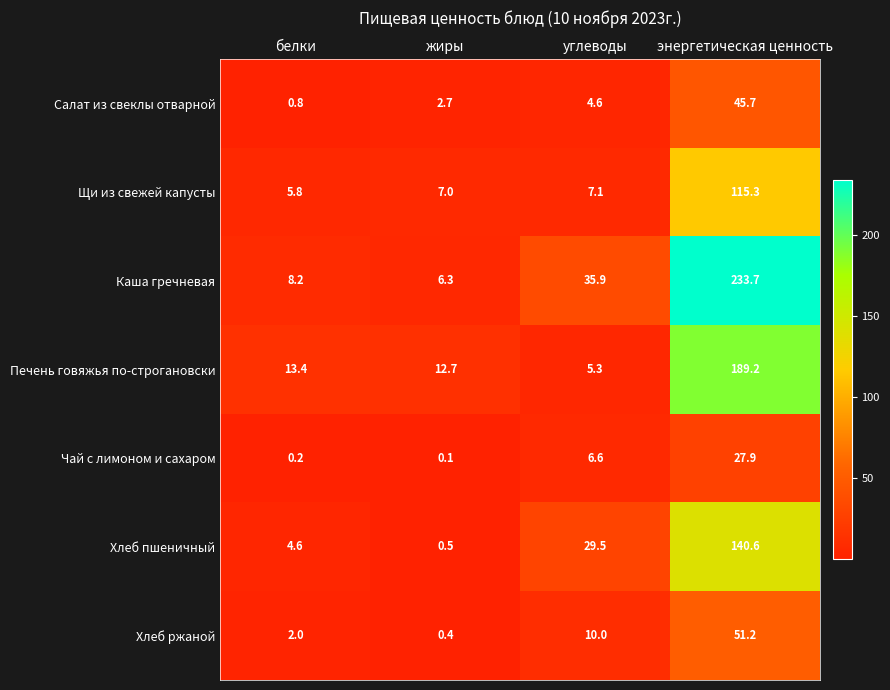

Which series has the largest total across all categories?

Каша гречневая